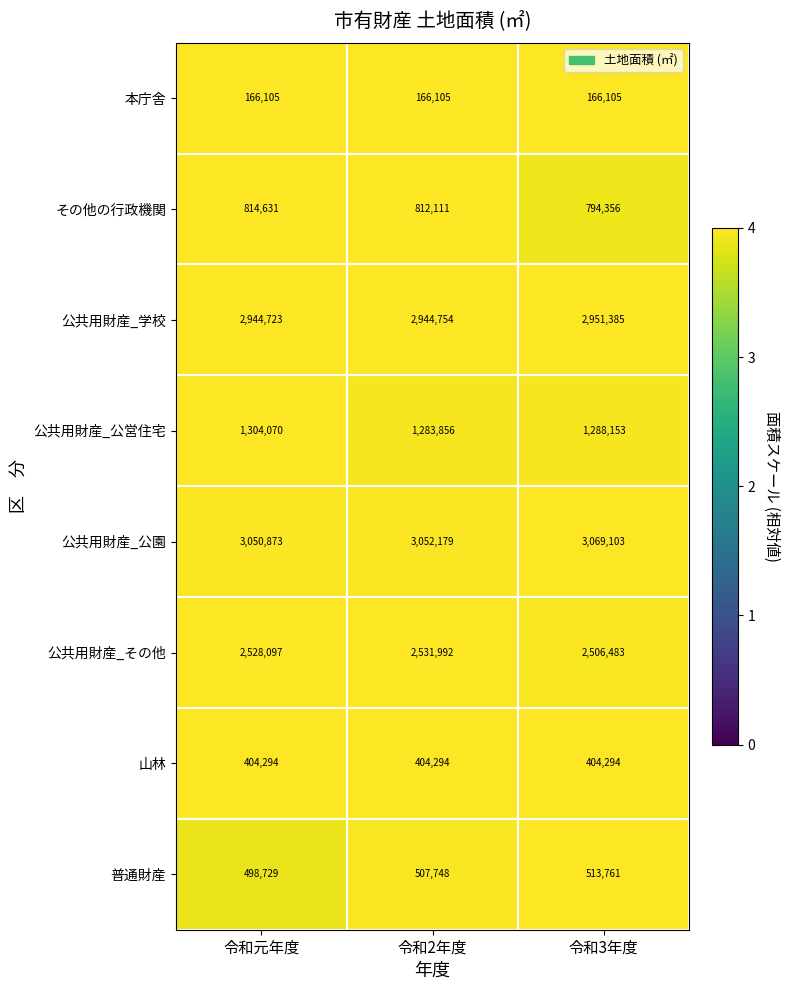

At which label is 公共用財産_学校 closest to 2948054?

令和2年度